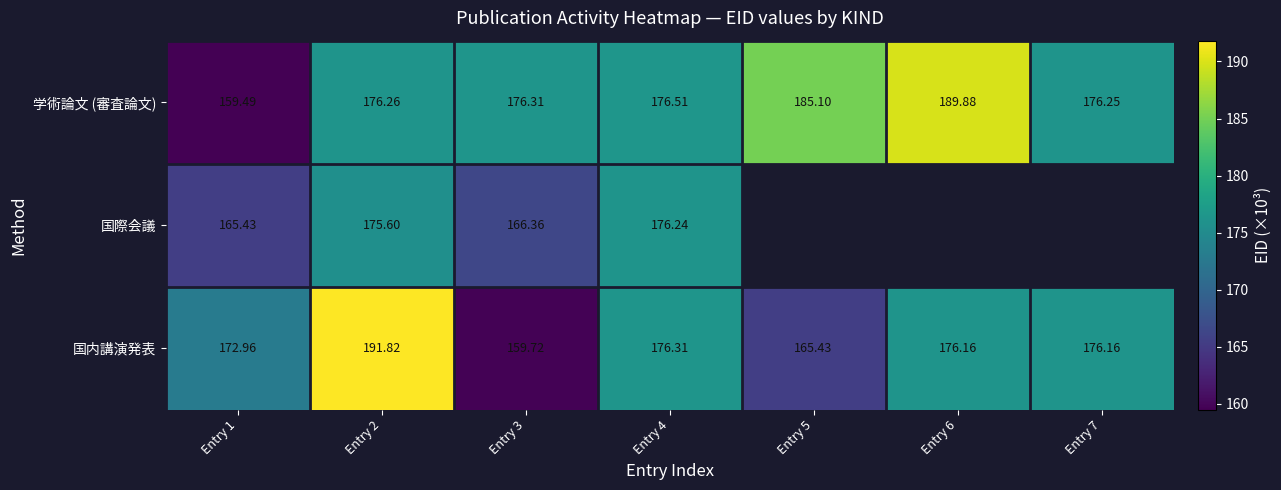

True or false: 学術論文 (審査論文) has a value of 97.5 at Entry 5.

False